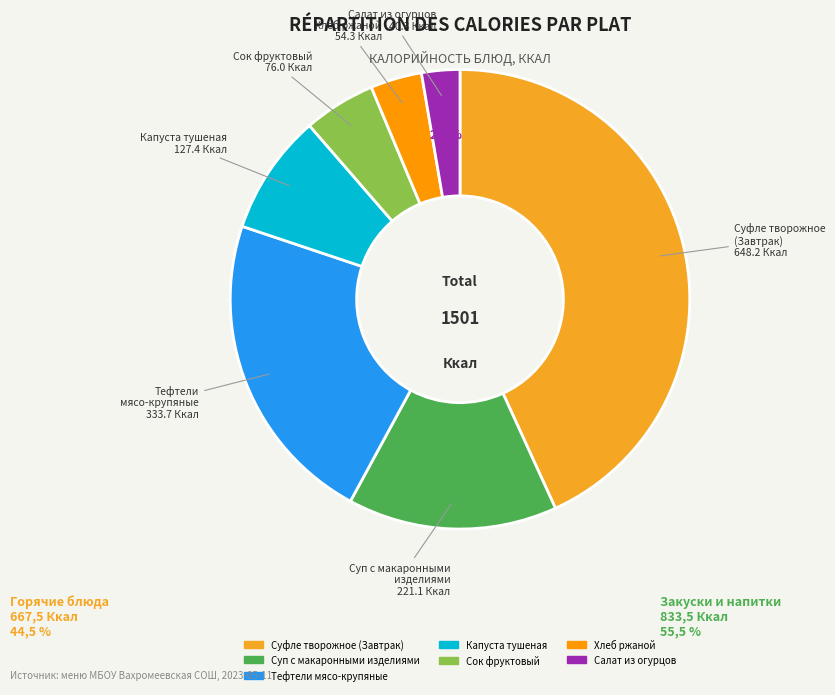

What is the total percentage of Суфле творожное (Завтрак) and Суп с макаронными изделиями?

57.9%